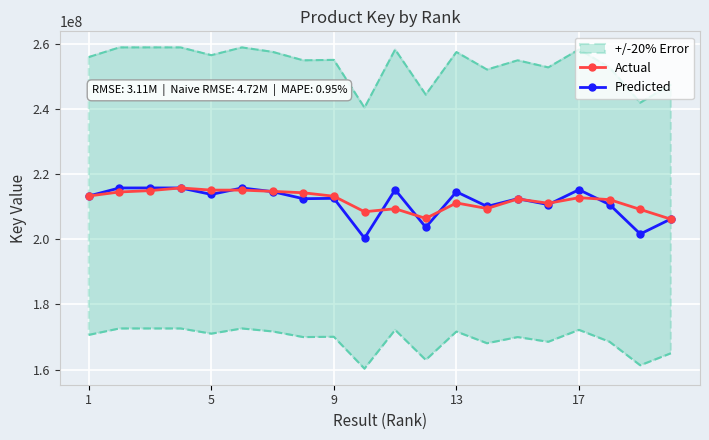

What are all the series names shown in the legend?

Actual, Predicted